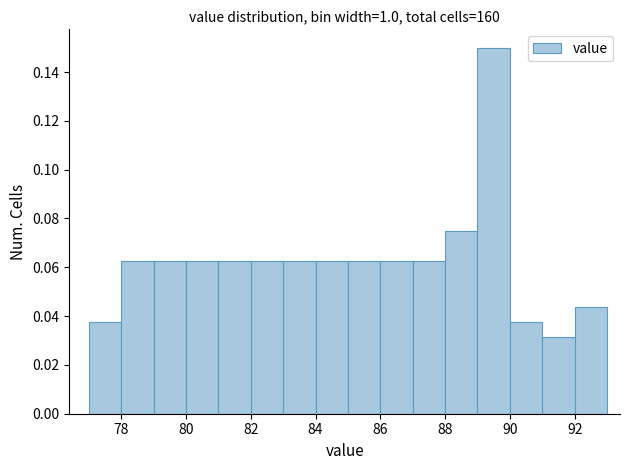

How tall is the bar that spans 90 to 91 on the x-axis? The values are not printed on the chart, so give them approximately, as read against the axis.

0.038